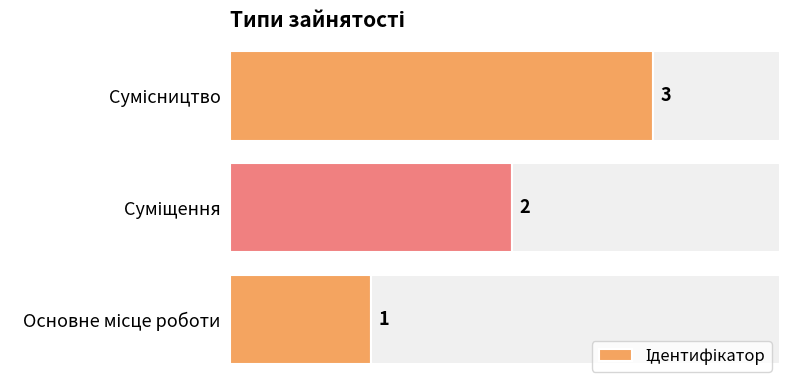

What position from the left is Основне місце роботи?

1